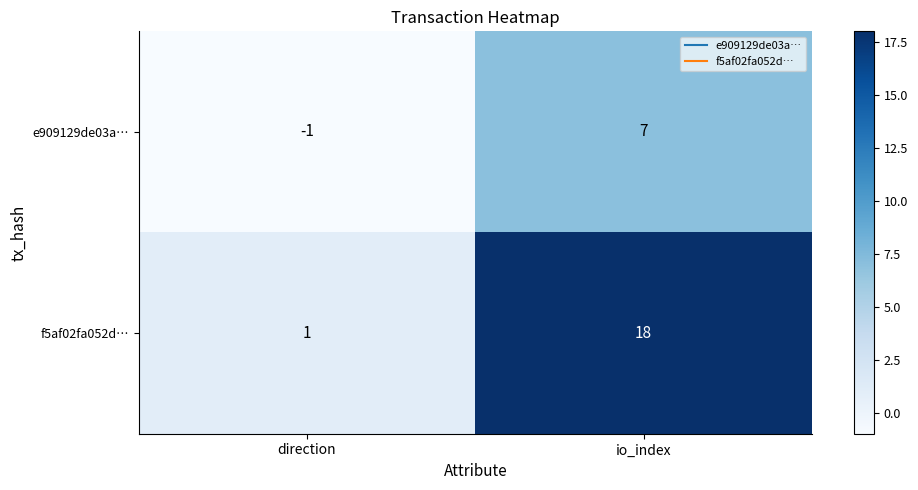

Between direction and io_index, which series saw the biggest shift?

f5af02fa052d…